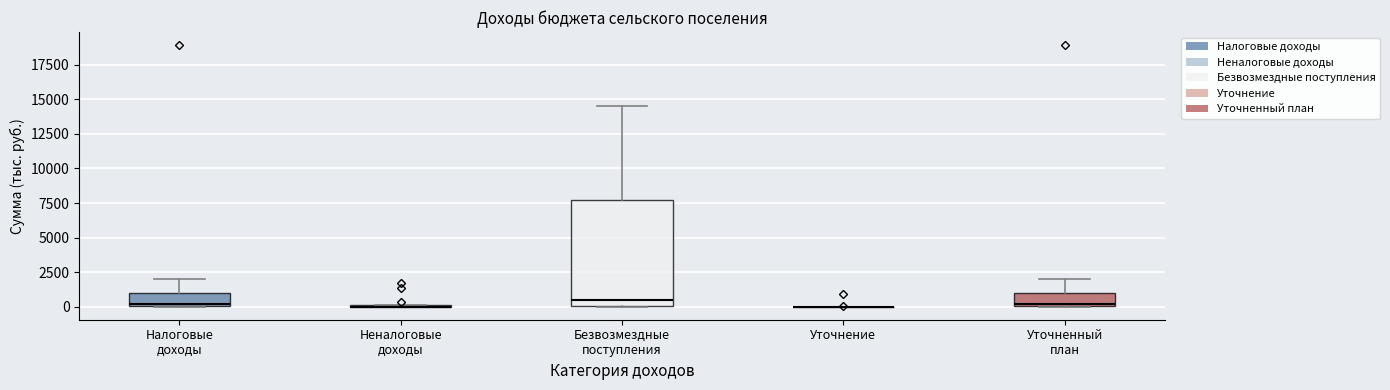

Reading left to right, read every box against the y-axis: the position of its median line, the range the box covers, and the ends of its whiskers. The values are not printed on the chart, so give them approximately, as read against the axis.

Налоговые доходы: median 0 (just above the box's lower edge), box 0 to 1000, whiskers 0 to 2000
Неналоговые доходы: box collapsed to a line at 0, whiskers 0 to 0
Безвозмездные поступления: median 500, box 0 to 7500, whiskers 0 to 14500
Уточнение: box collapsed to a line at 0, whiskers 0 to 0
Уточненный план: median 0 (just above the box's lower edge), box 0 to 1000, whiskers 0 to 2000